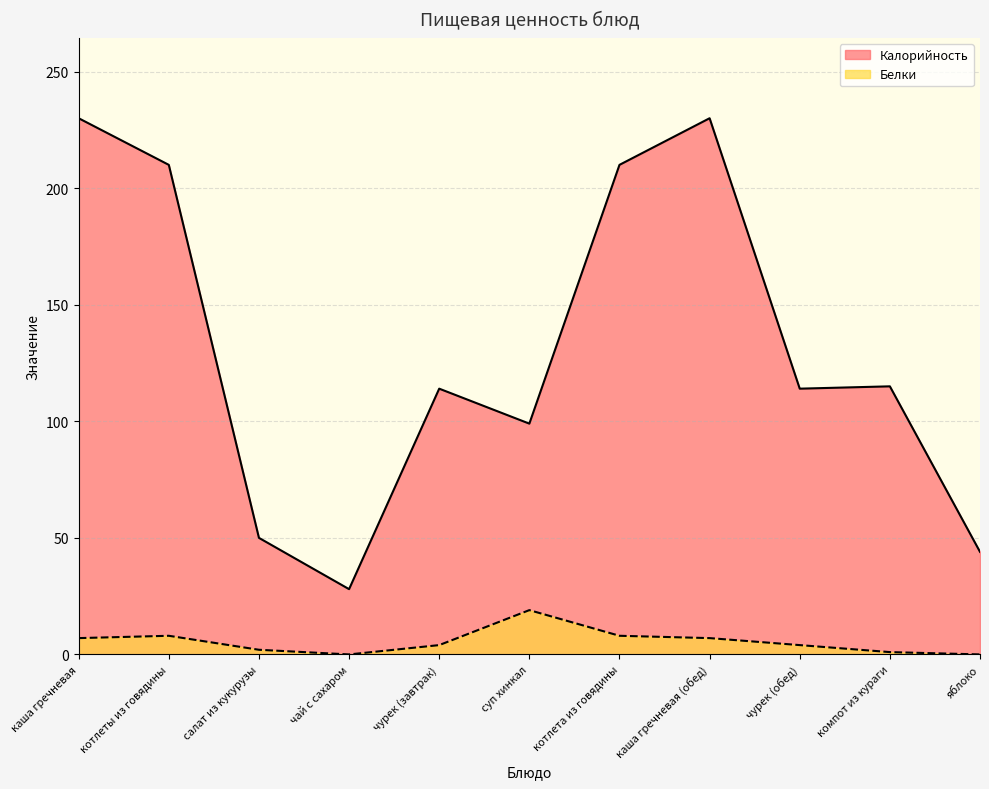

Rank the categories by Белки value from lowest to highest.

чай с сахаром, яблоко, компот из кураги, салат из кукурузы, чурек (завтрак), чурек (обед), каша гречневая, каша гречневая (обед), котлеты из говядины, котлета из говядины, суп хинкал